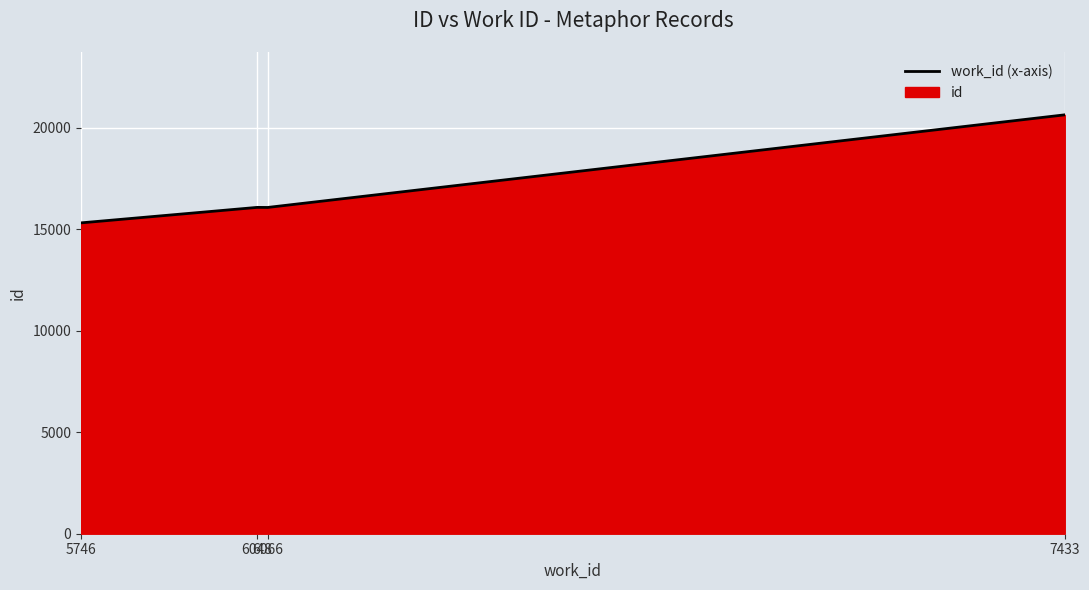

What is the ratio of the value at 5746 to the value at 6048?

1.0